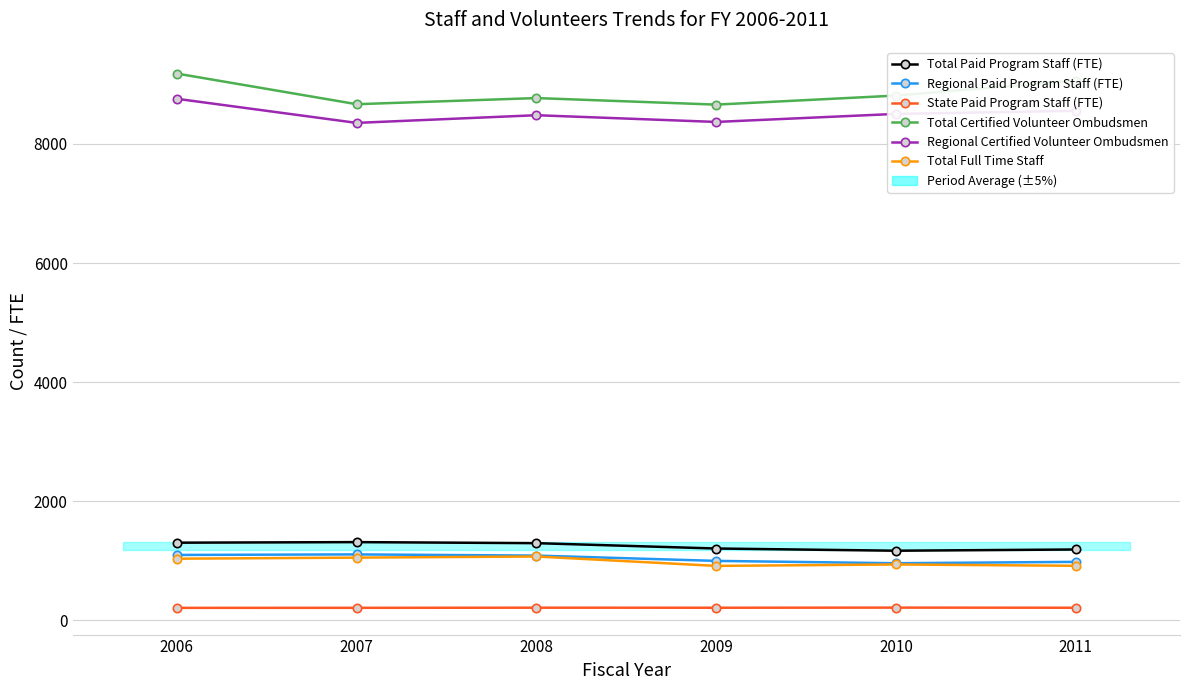

How many distinct data groups are displayed?

6